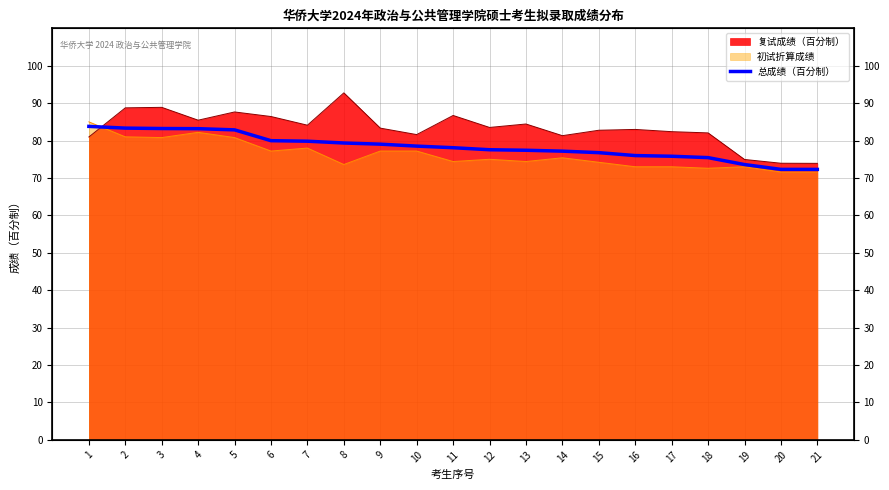

How many lines are shown in the chart?

1